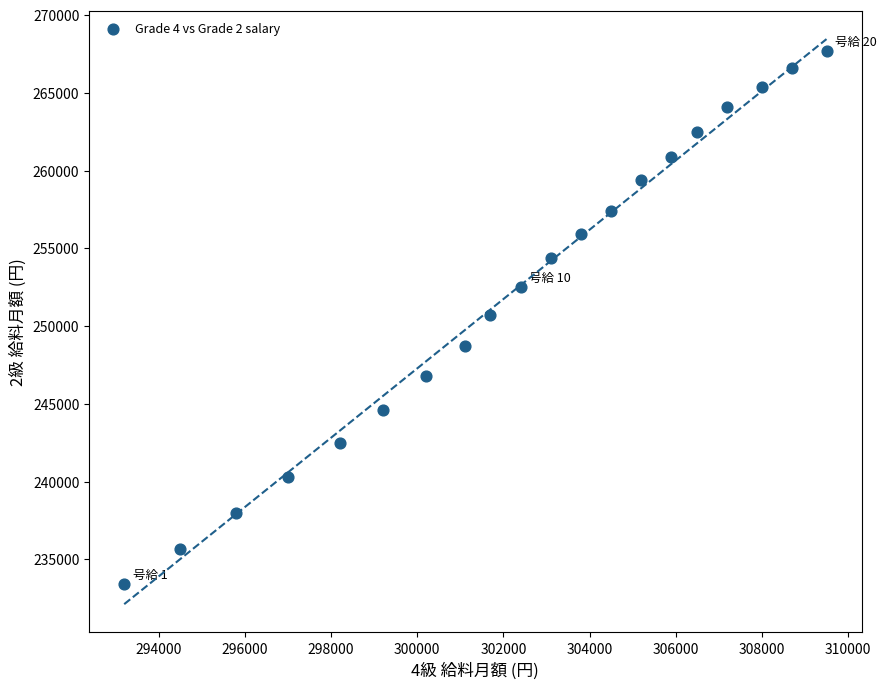

What is the range of X values (max minus min)?

16300